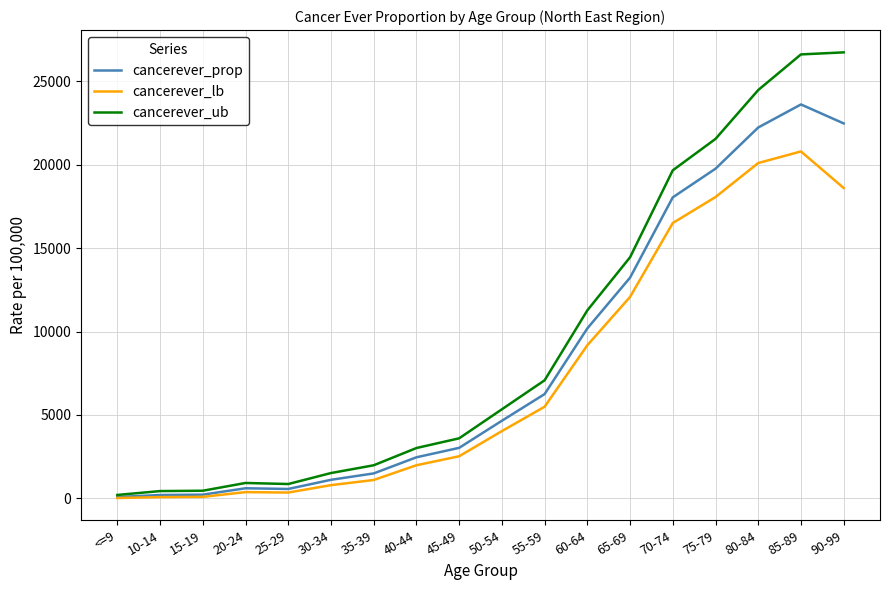

What is the difference between the maximum and second lowest values in the cancerever_prop series?

23418.5